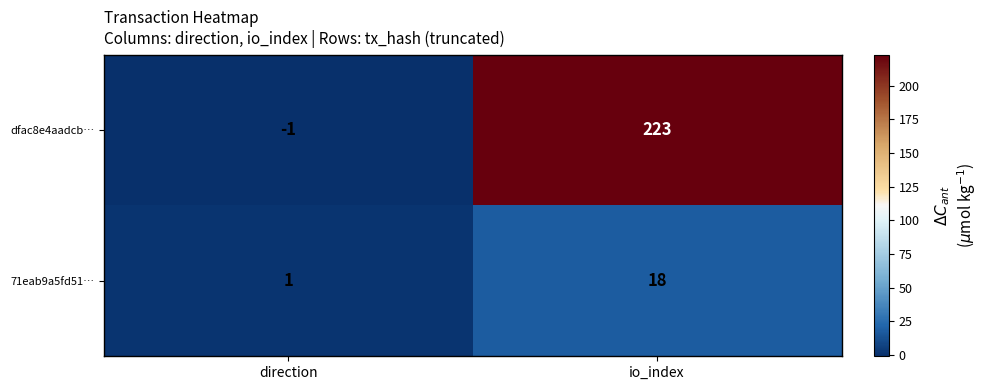

Which series has the largest total across all categories?

dfac8e4aadcb…